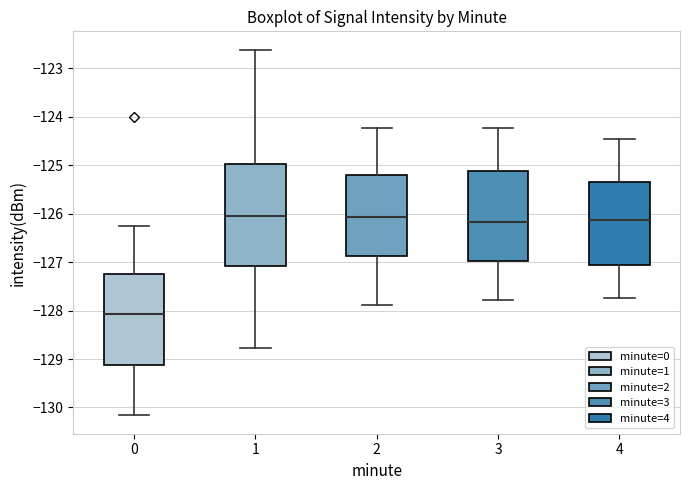

Comparing the boxes themselves (not the whiskers), which one is the tallest?

1